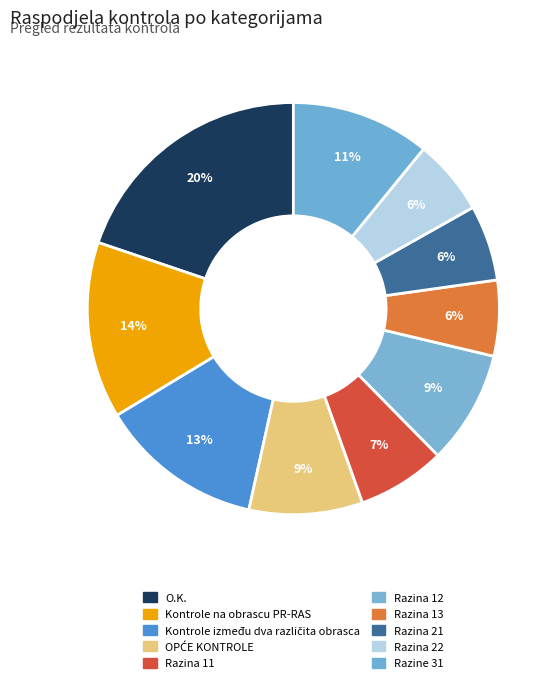

To the nearest percent, what is the average slice percentage?

10%